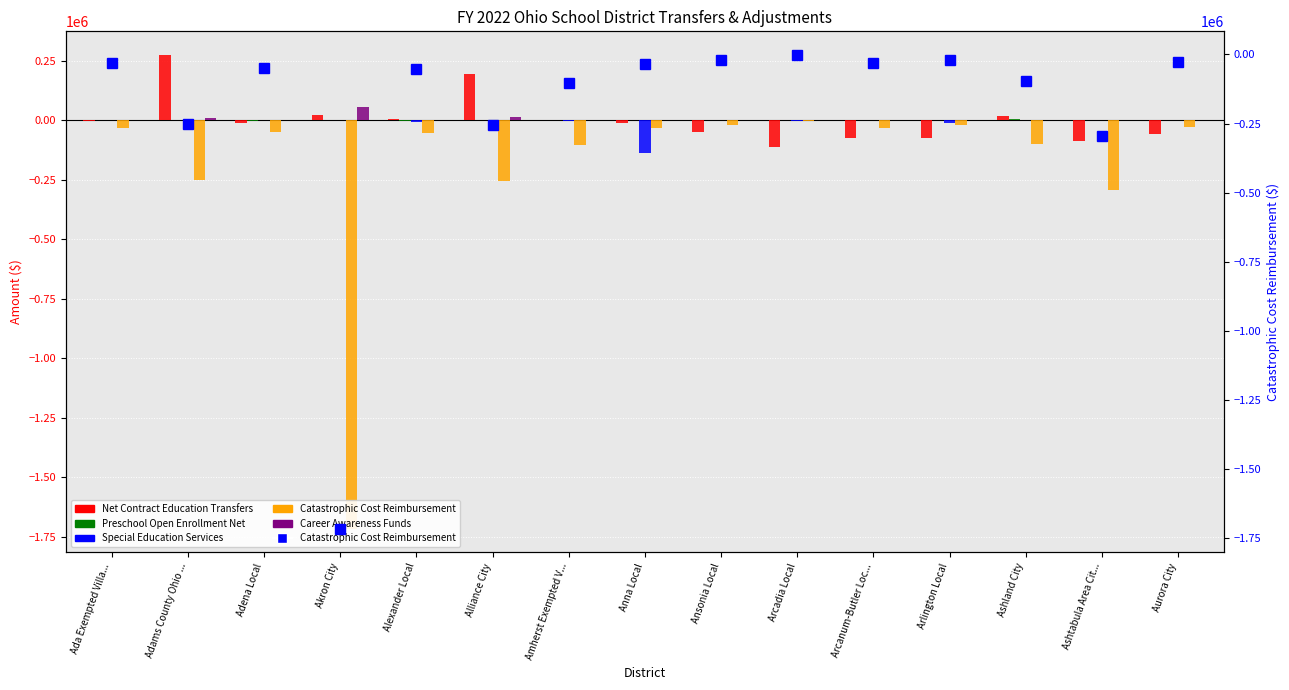

At Ashtabula Area Cit..., list the series in order from smallest to largest.

Catastrophic Cost Reimbursement, Net Contract Education Transfers, Special Education Services, Career Awareness Funds, Preschool Open Enrollment Net